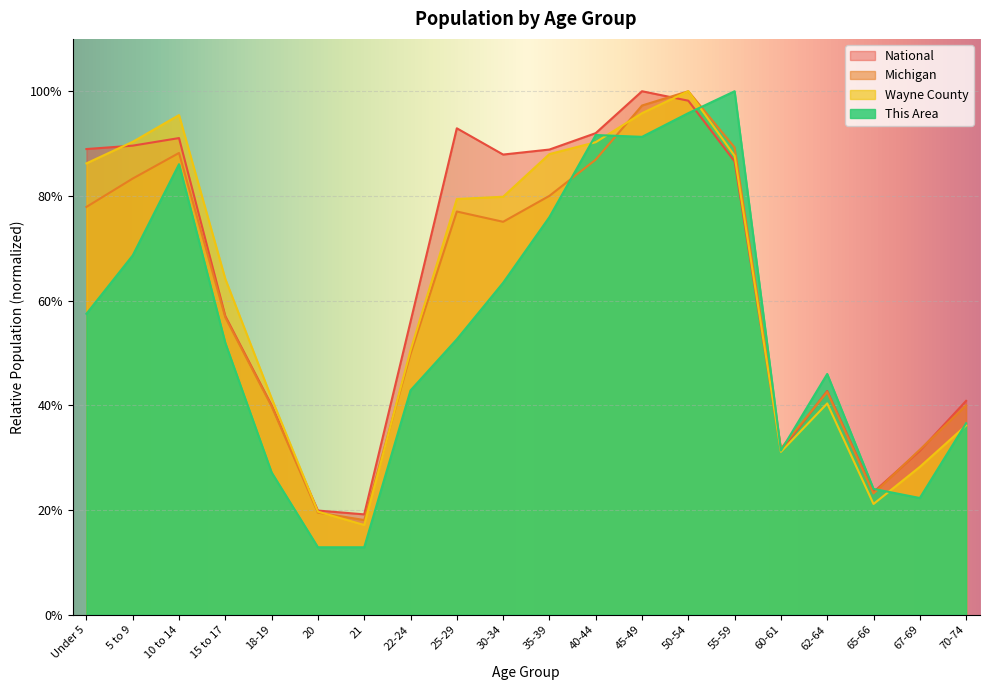

Rank the series by their maximum value, from lowest to highest.

This Area, Wayne County, Michigan, National